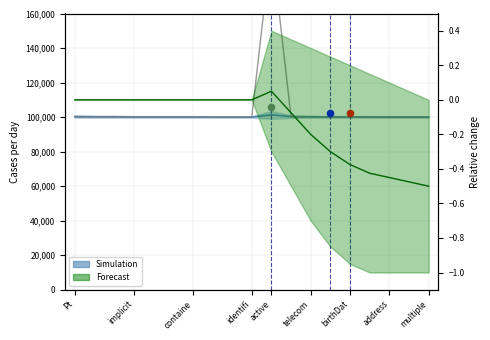

What is the total value across all series at identifi?

100000.0